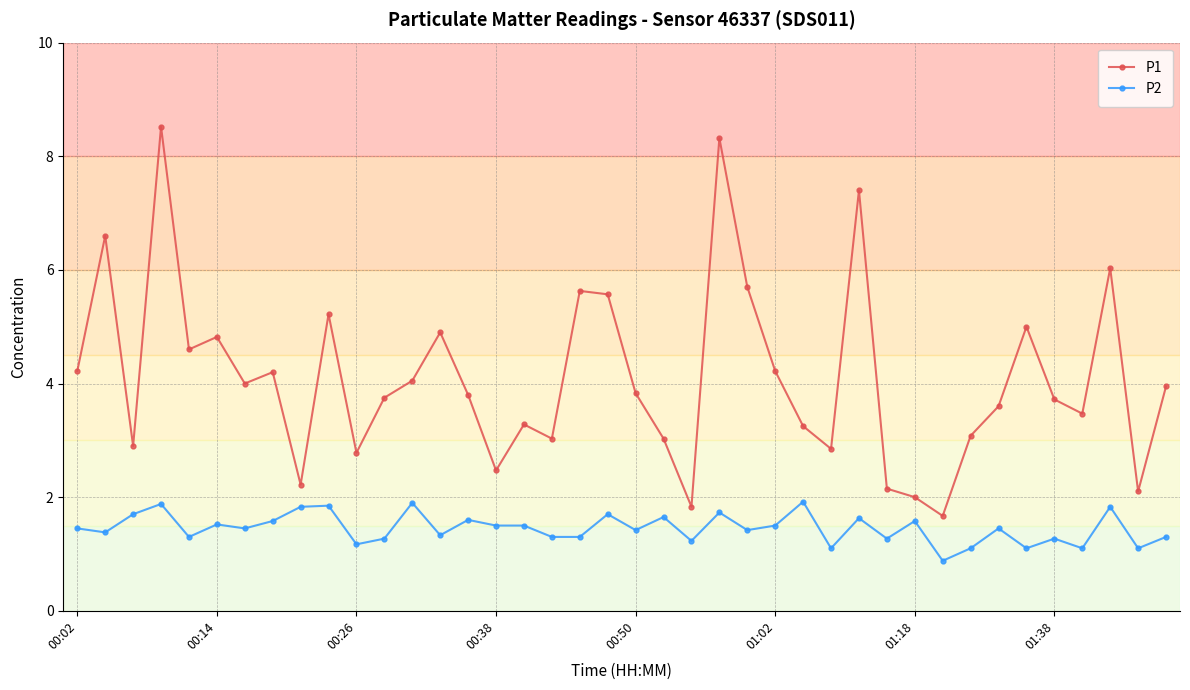

True or false: P1 and P2 intersect in this chart.

False